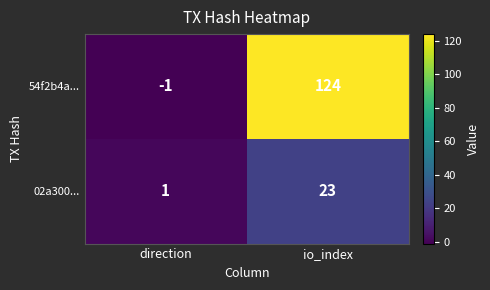

Reading left to right, extract all data points from this chart.

54f2b4a...: direction=-1	io_index=124
02a300...: direction=1	io_index=23